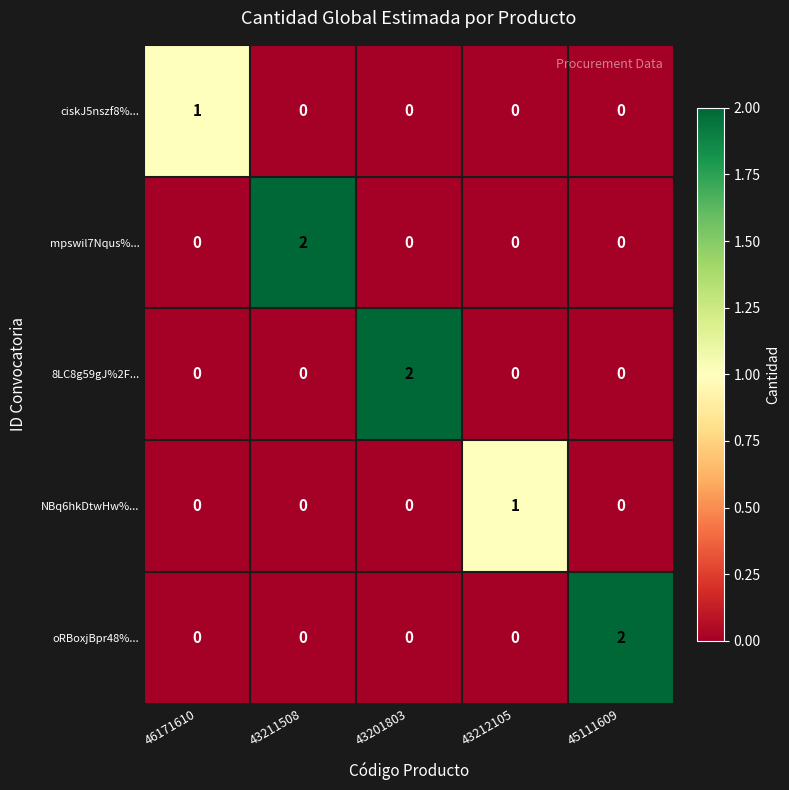

At how many categories does at least one series exceed 0?

5